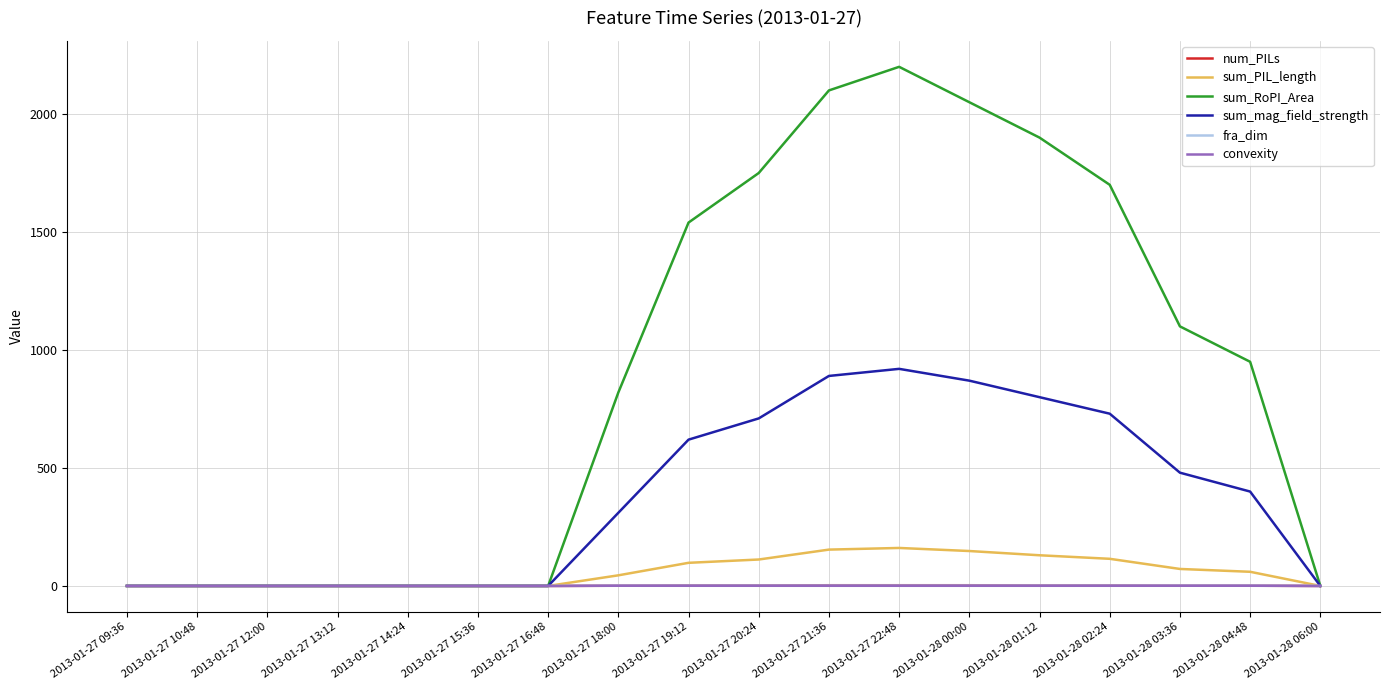

Which series changed the most between 2013-01-27 21:36 and 2013-01-28 03:36?

sum_RoPI_Area